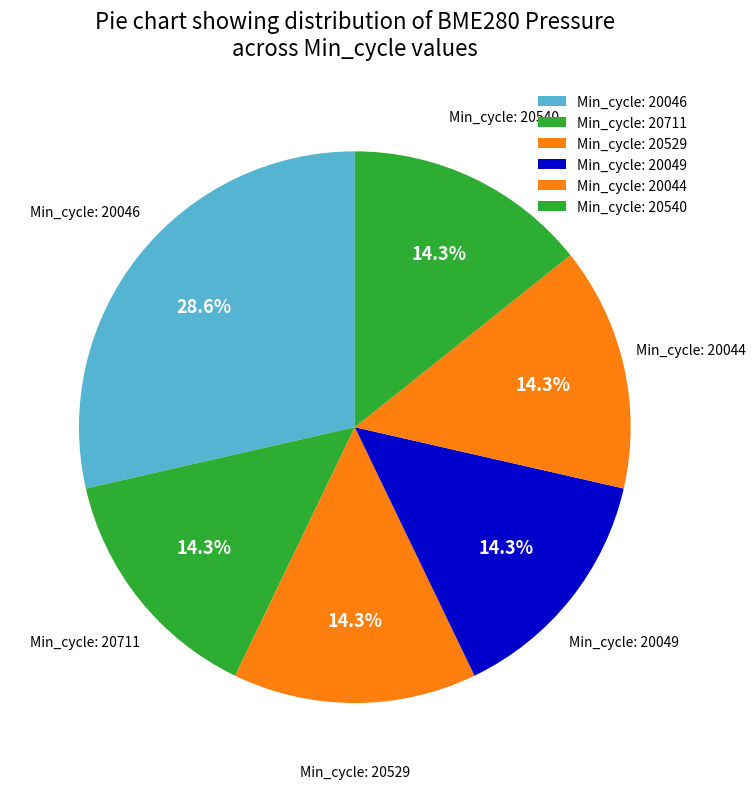

Count the number of slices in the pie.

6